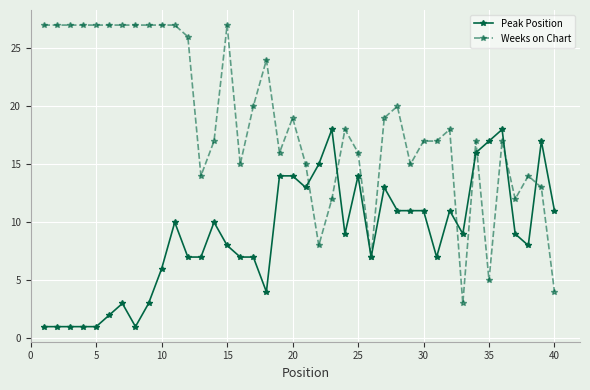

What is the minimum value shown in the chart?

1